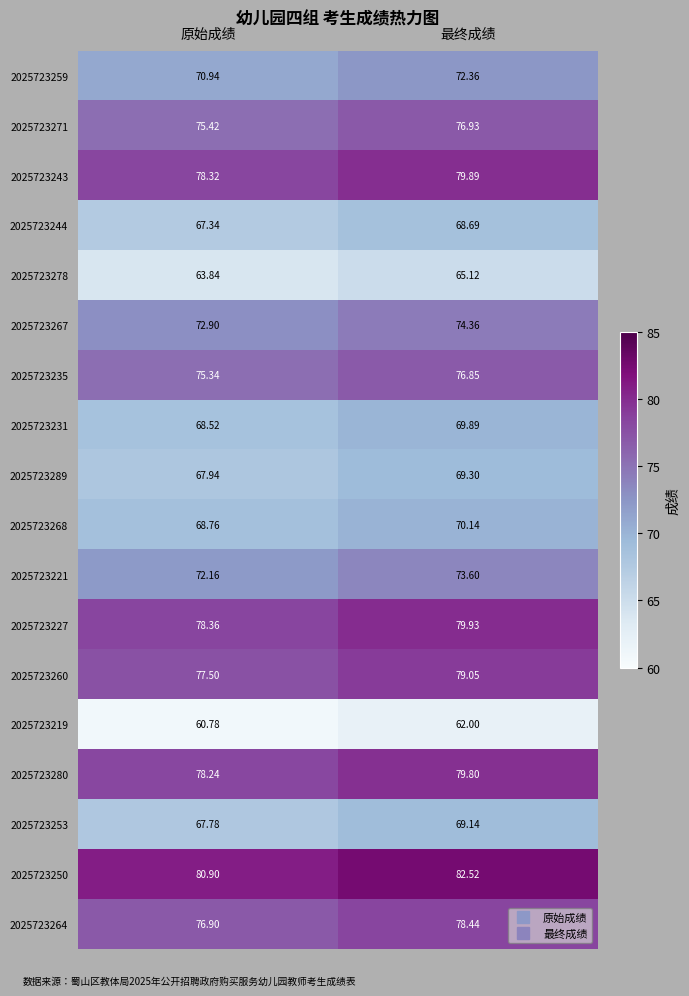

At which category does the chart reach its peak across all series?

最终成绩